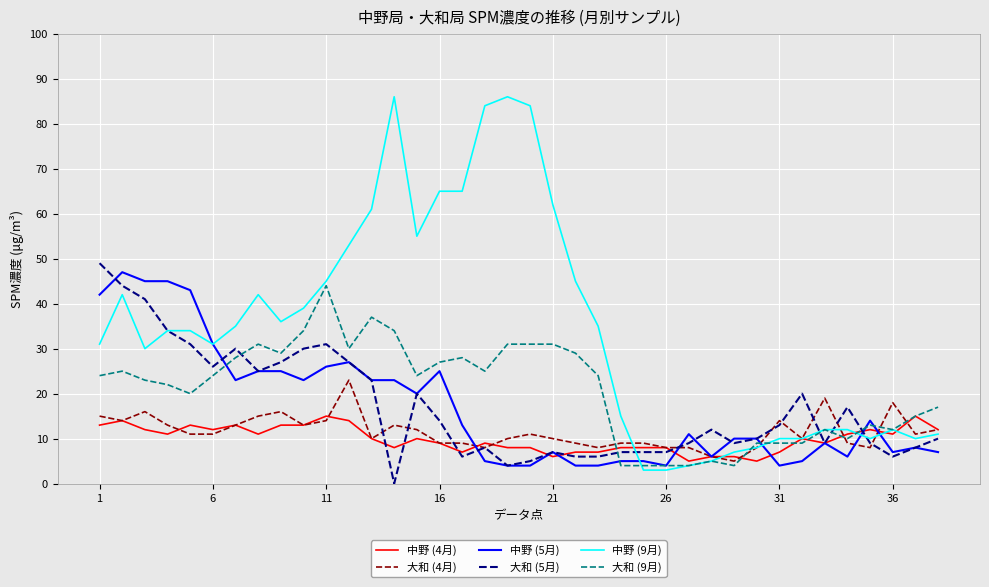

What is the difference between the maximum and minimum values in the 中野 (4月) series?

10